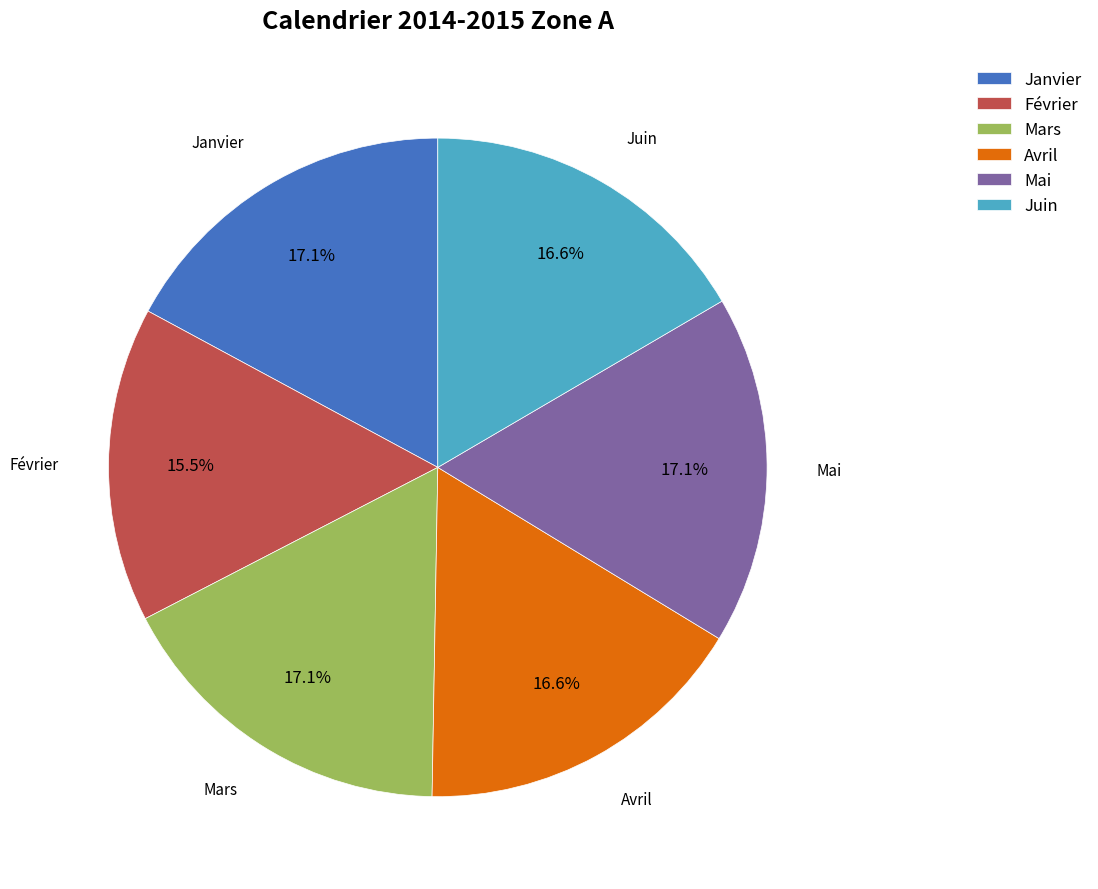

What is the smallest slice in the pie chart?

Février